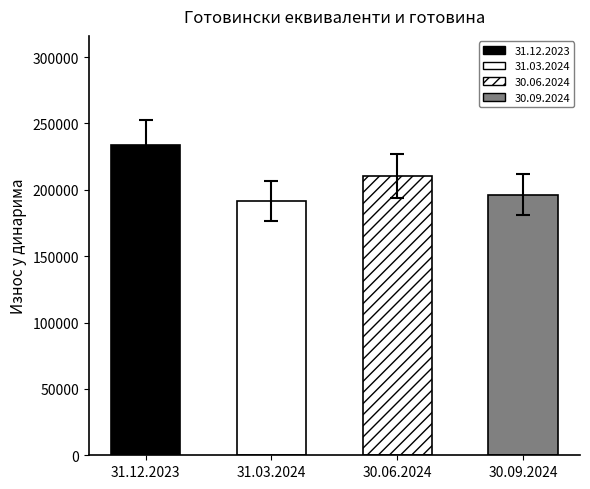

What is the label of the 1st bar from the right?

30.09.2024